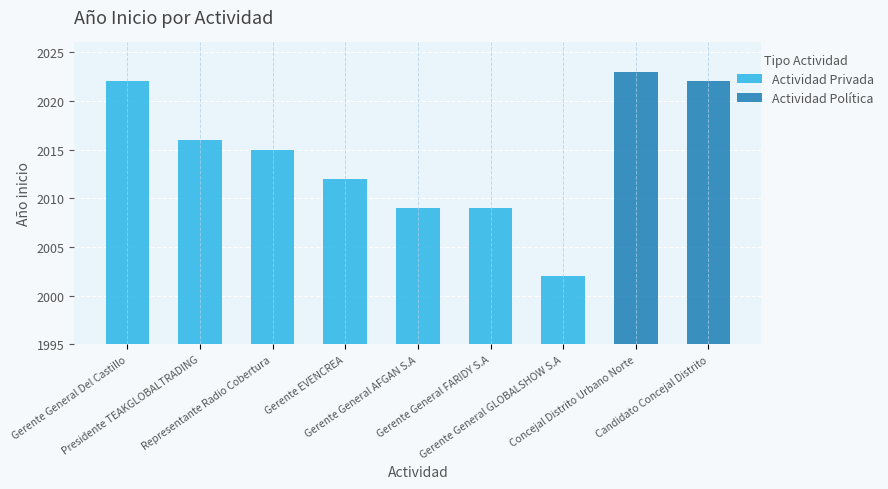

What is the difference between the maximum and minimum values in the Actividad Privada series?

20